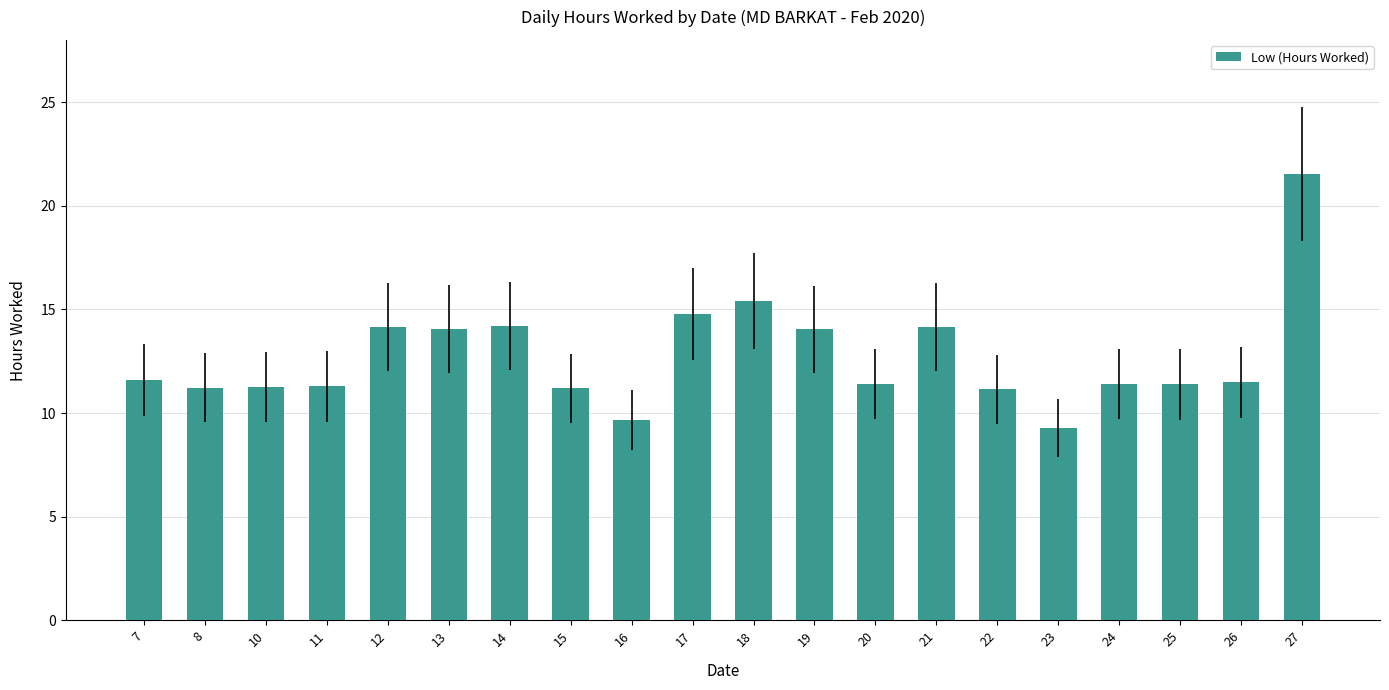

The value at 13 is 14.1. True or false?

True